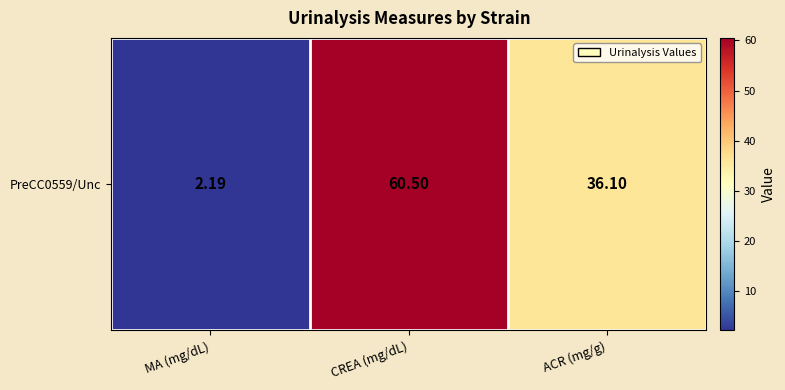

True or false: the data shows 94.7 at CREA (mg/dL).

False